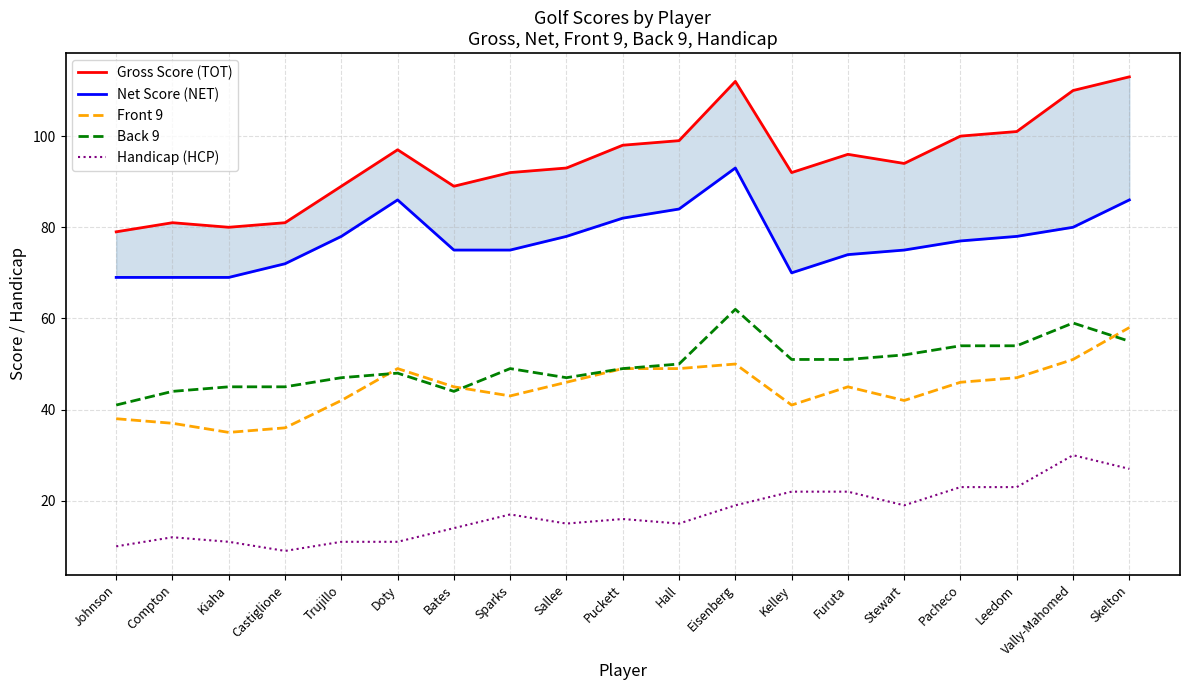

True or false: Handicap (HCP) and Gross Score (TOT) intersect in this chart.

False